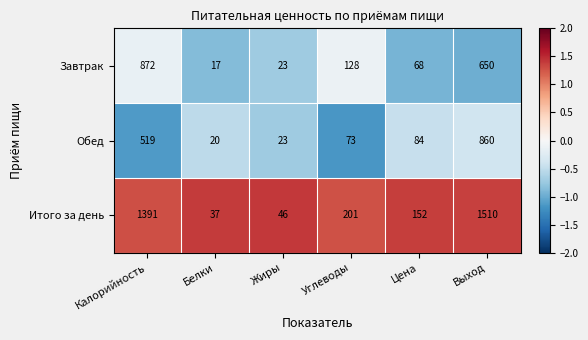

What is the minimum value shown in the chart?

17